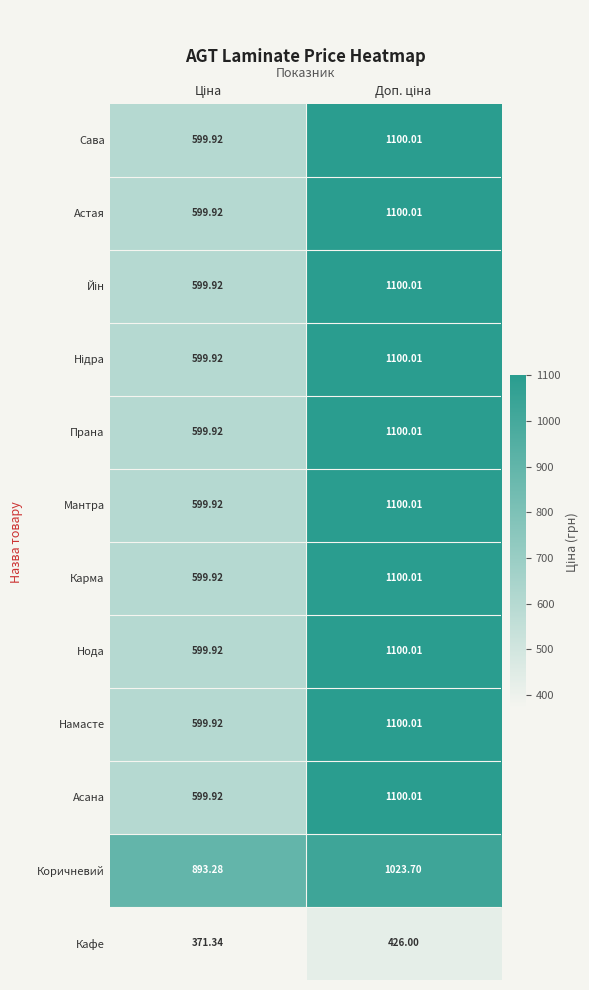

Which series has the largest total across all categories?

Коричневий